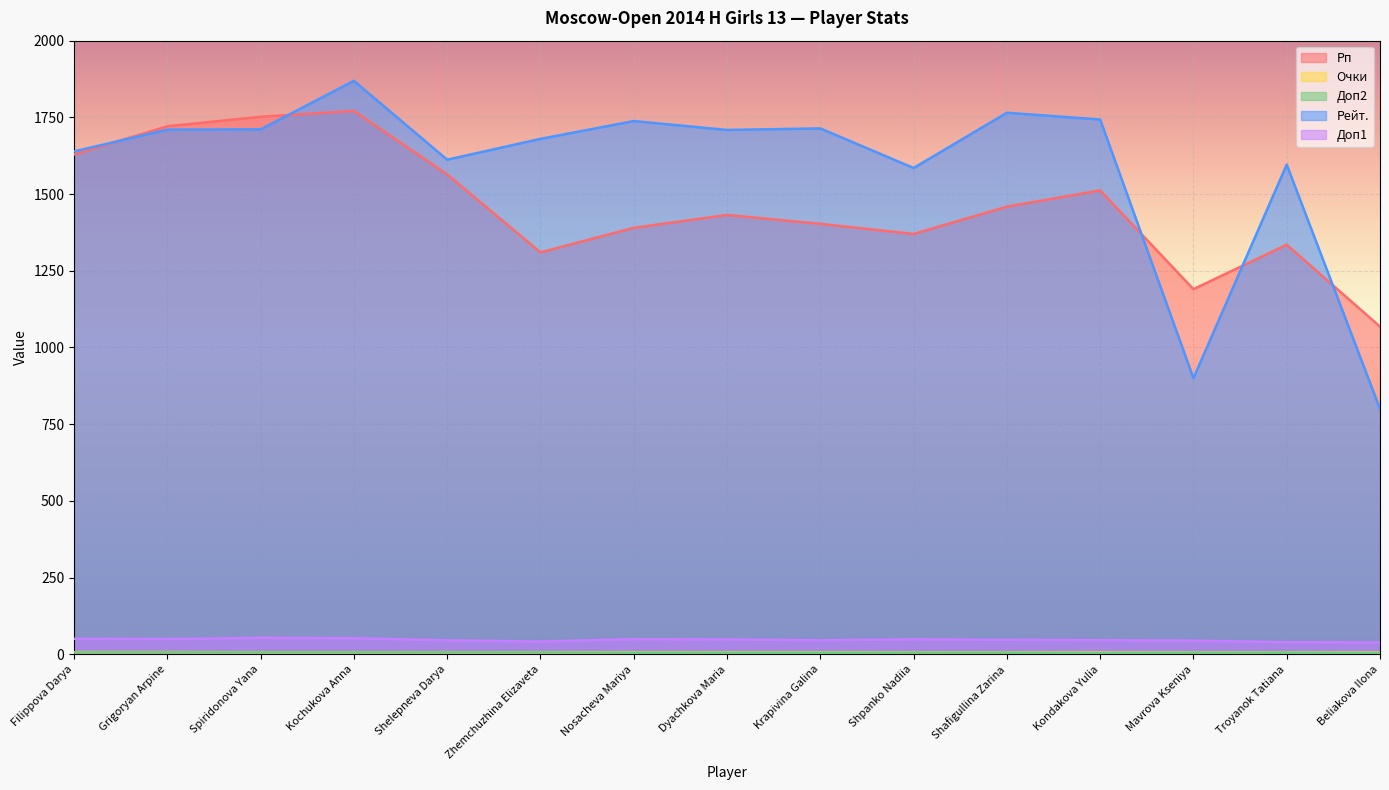

What is the difference between the Доп1 values at Spiridonova Yana and Shelepneva Darya?

8.0